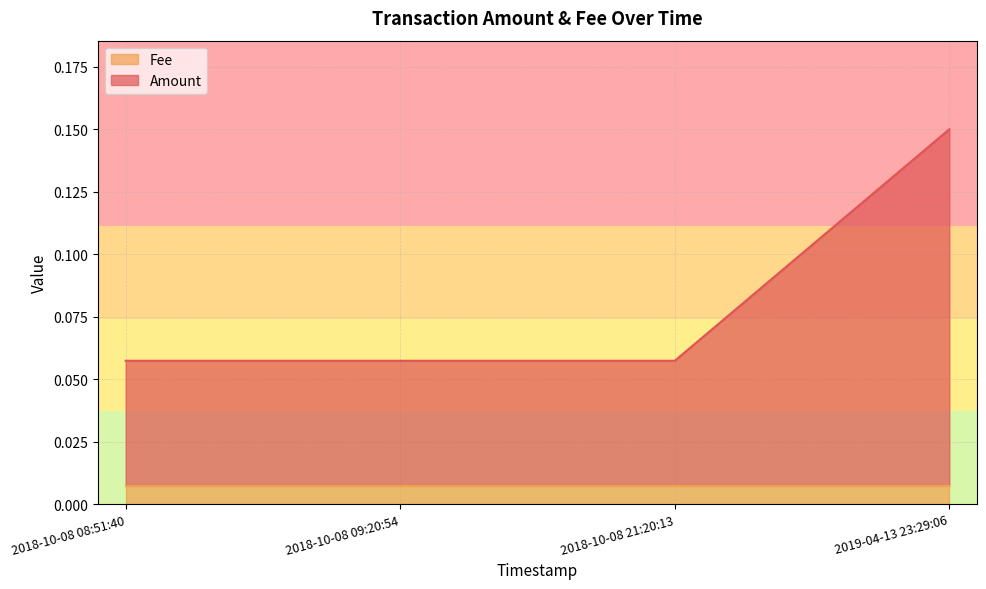

What is the average value?

0.1